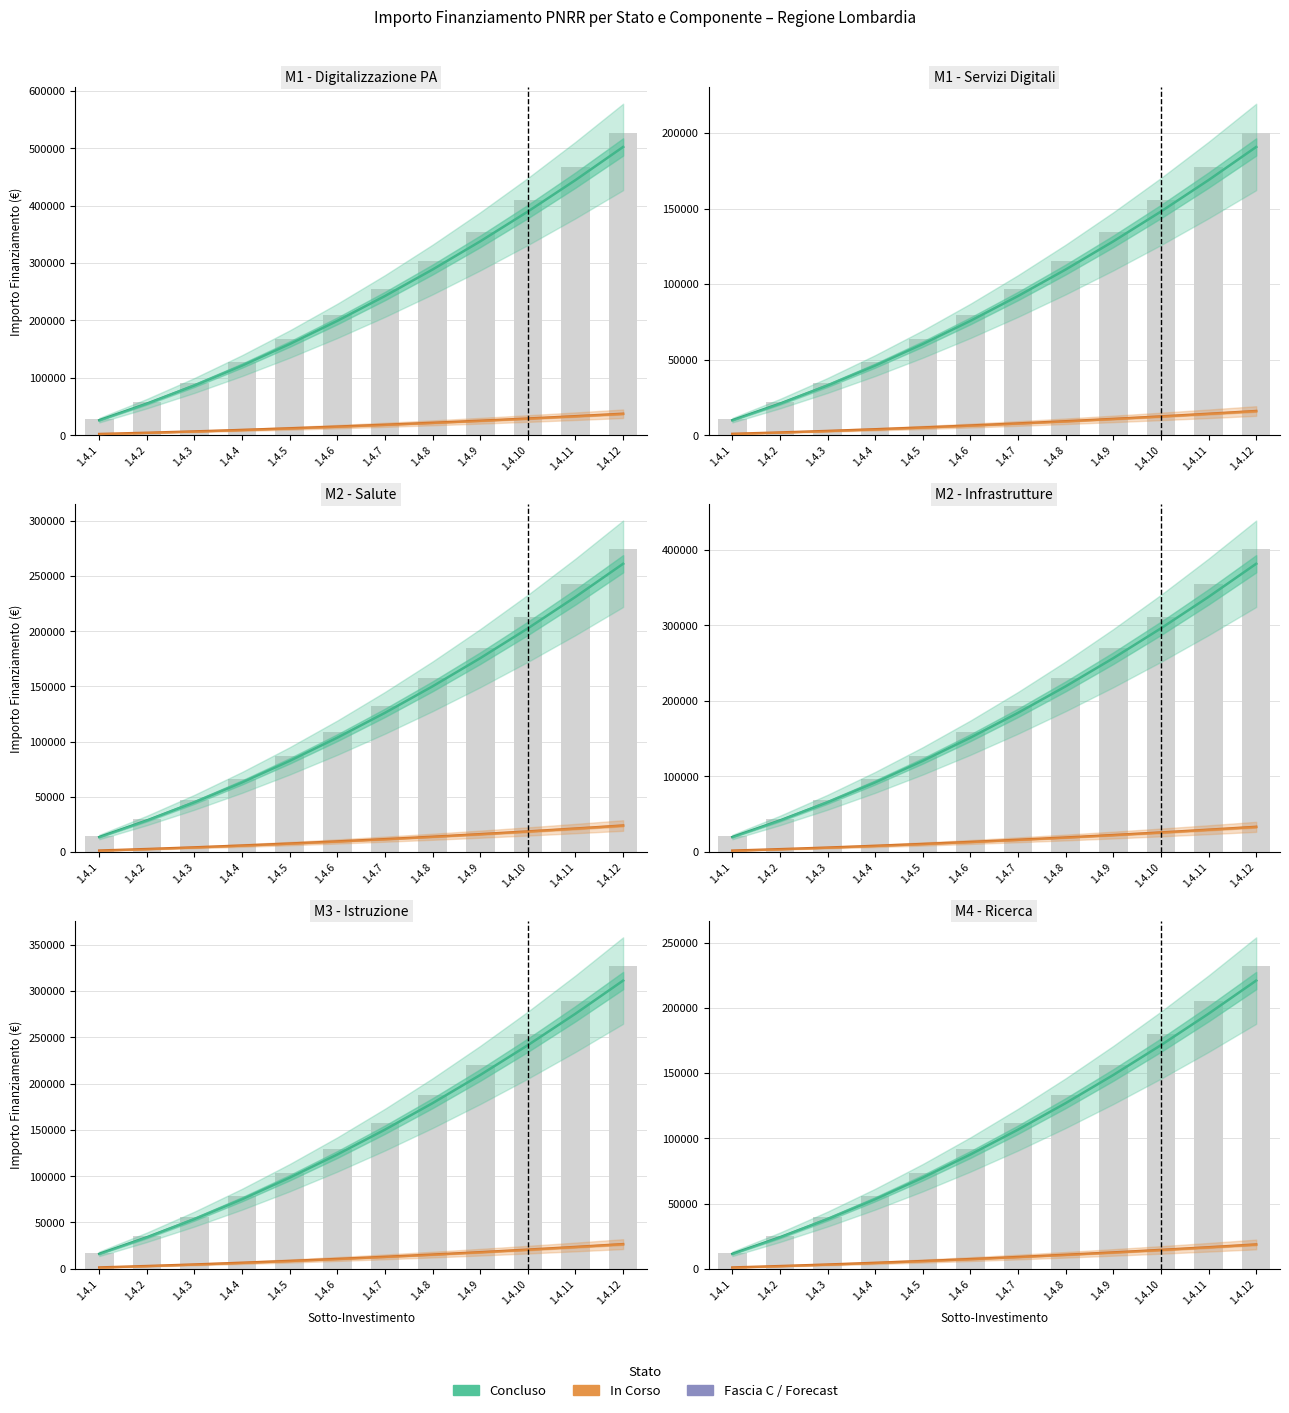

What is the value of the Concluso bar at the 9th from the left?

148534.7